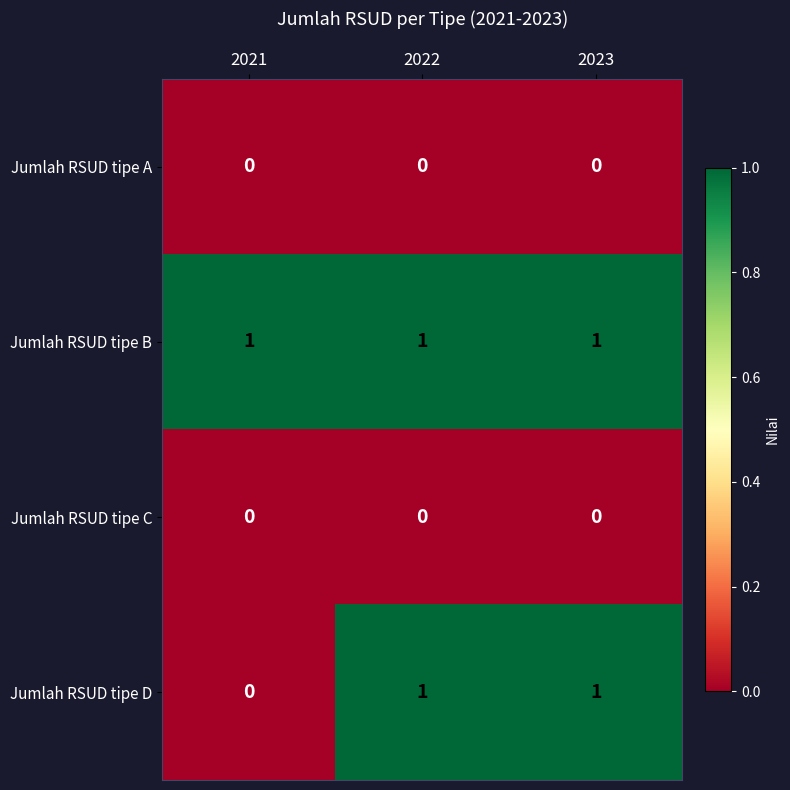

Reading right to left, extract all data points from this chart.

Jumlah RSUD tipe A: 0	0	0
Jumlah RSUD tipe B: 1	1	1
Jumlah RSUD tipe C: 0	0	0
Jumlah RSUD tipe D: 1	1	0